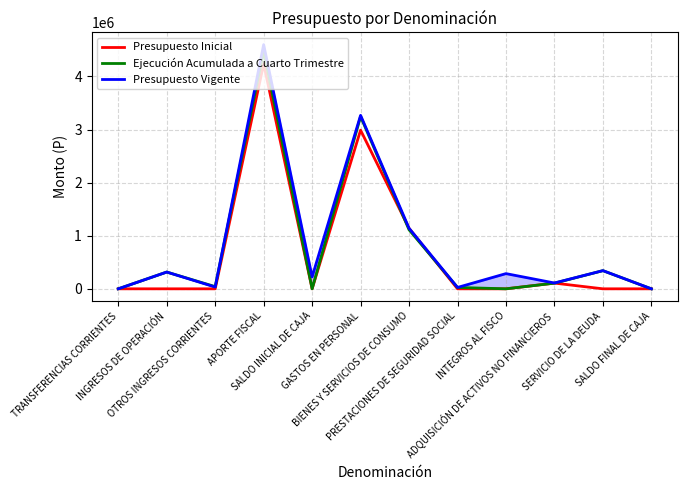

How many interior local peaks does the Presupuesto Inicial series have?

3